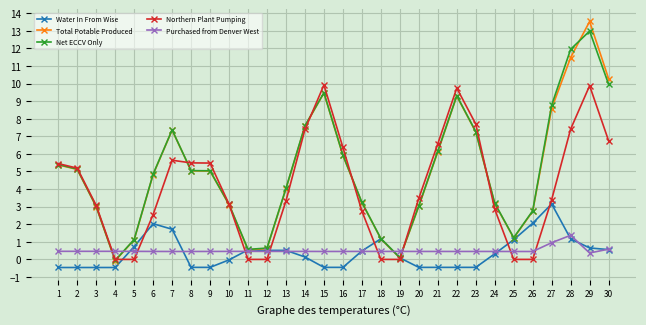

What is the maximum value shown in the chart?

13.5